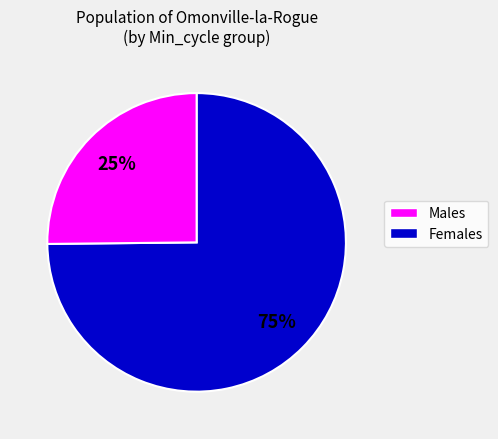

Does any single category account for the majority?

Yes